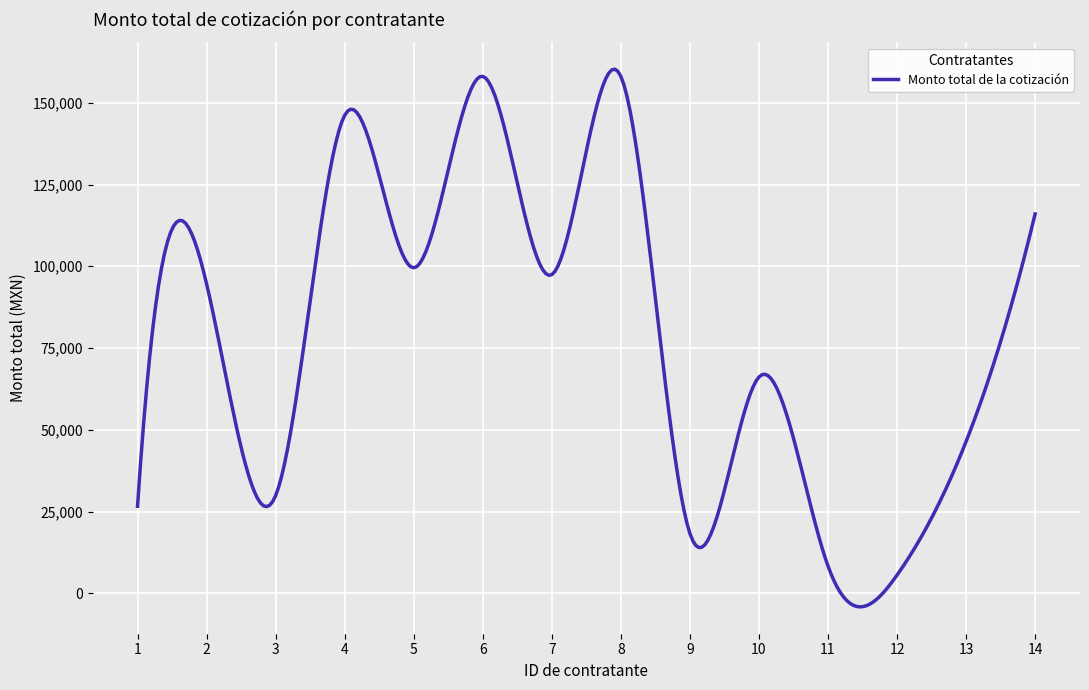

True or false: there are more than 2 points higher than both neighbors.

True